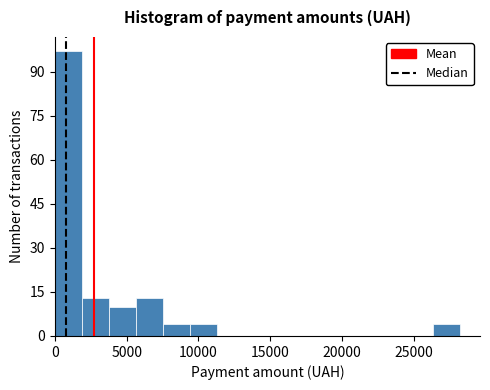

Around what value on the x-axis is the tallest bar? Give the approximate position of its centre, as read against the axis.

1000